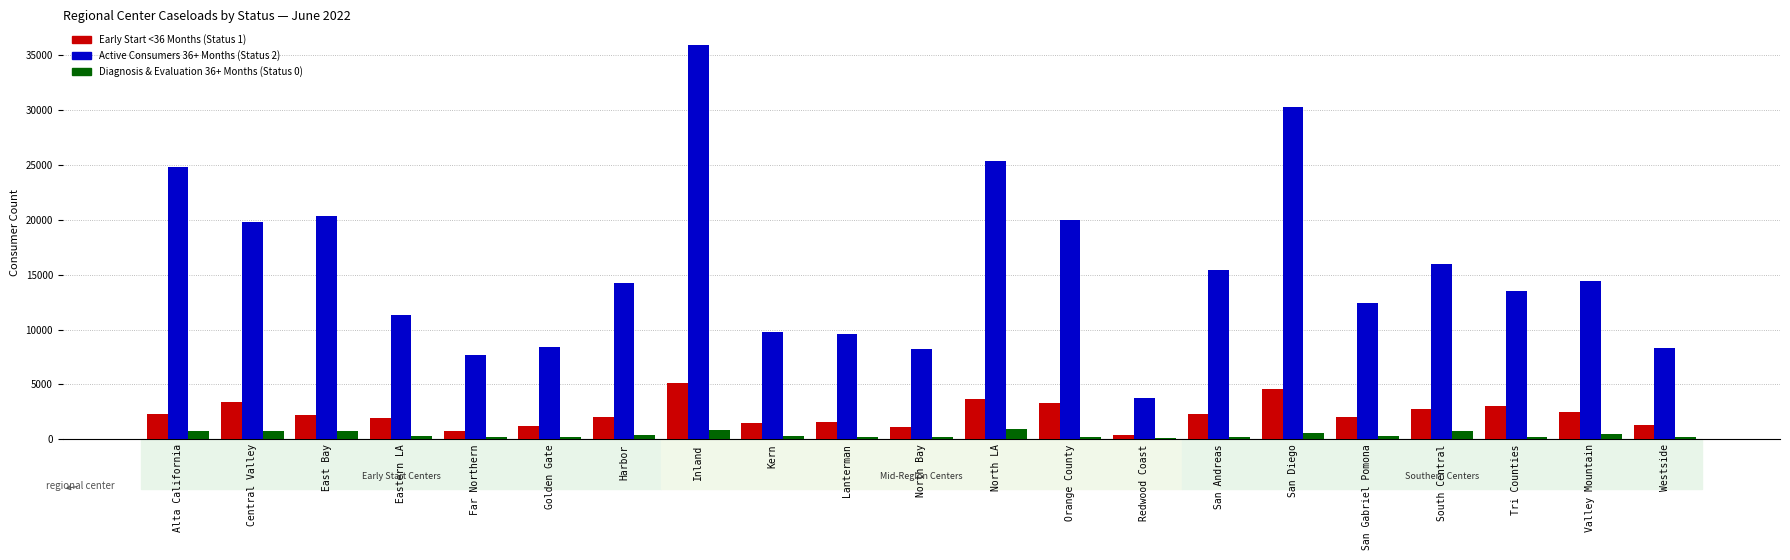

What is the sum of all Diagnosis & Evaluation 36+ Months (Status 0) values?

9095